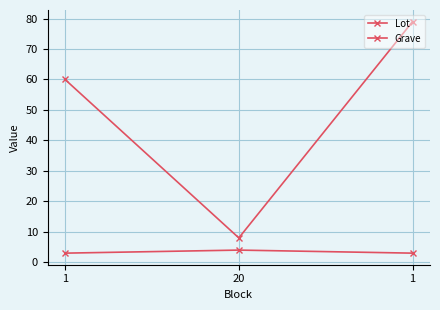

How many lines are shown in the chart?

2